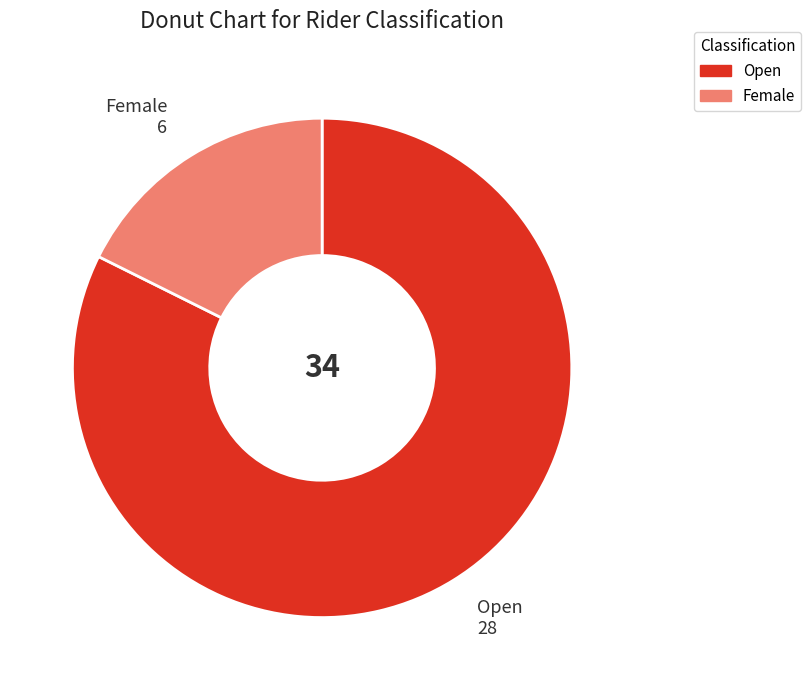

Which slice represents more than half of the pie?

Open